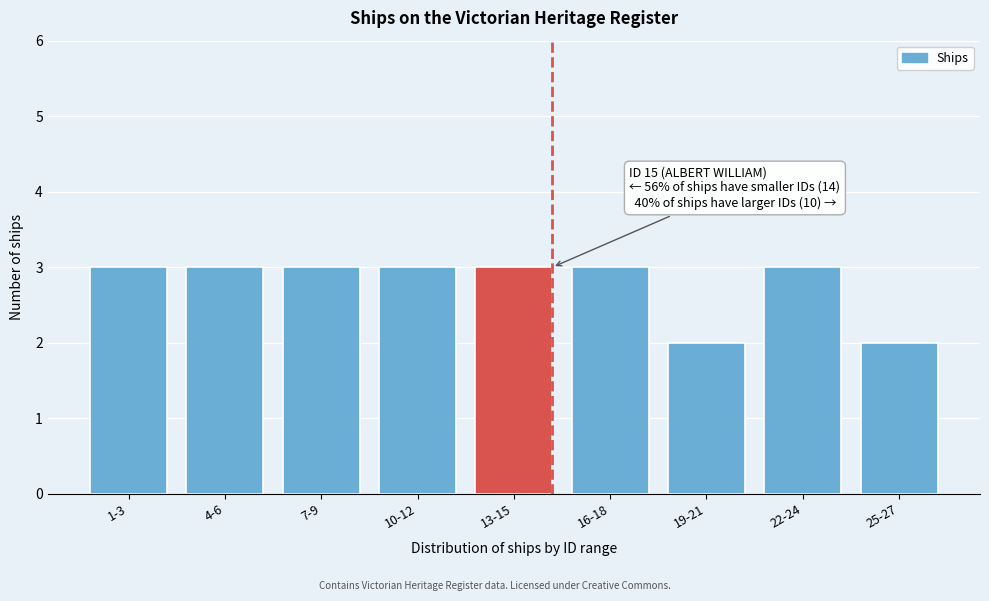

Reading left to right, list all the values displayed in this chart.

3	3	3	3	3	3	2	3	2